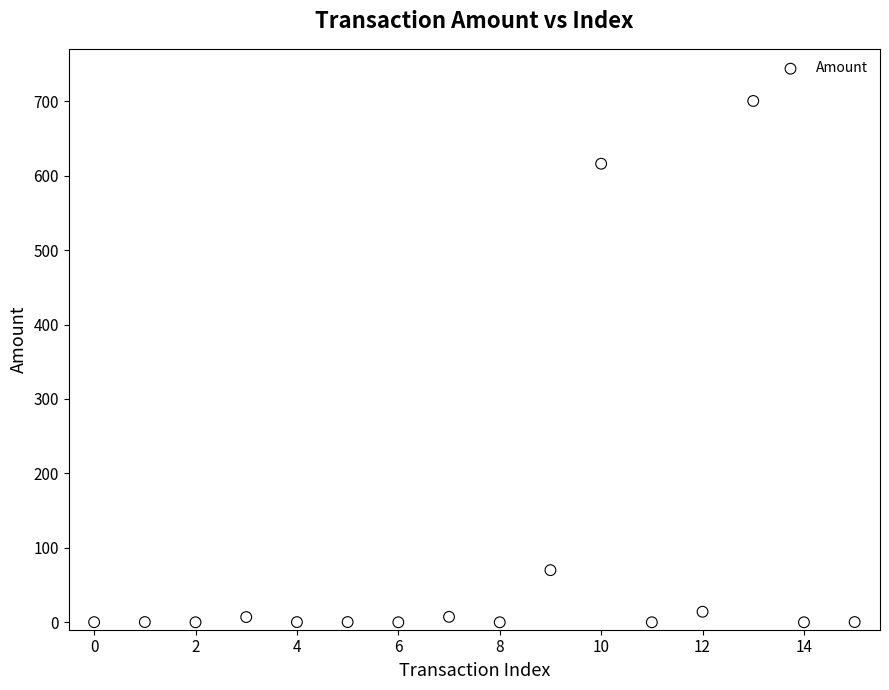

What is the range of Y values (max minus min)?

700.3